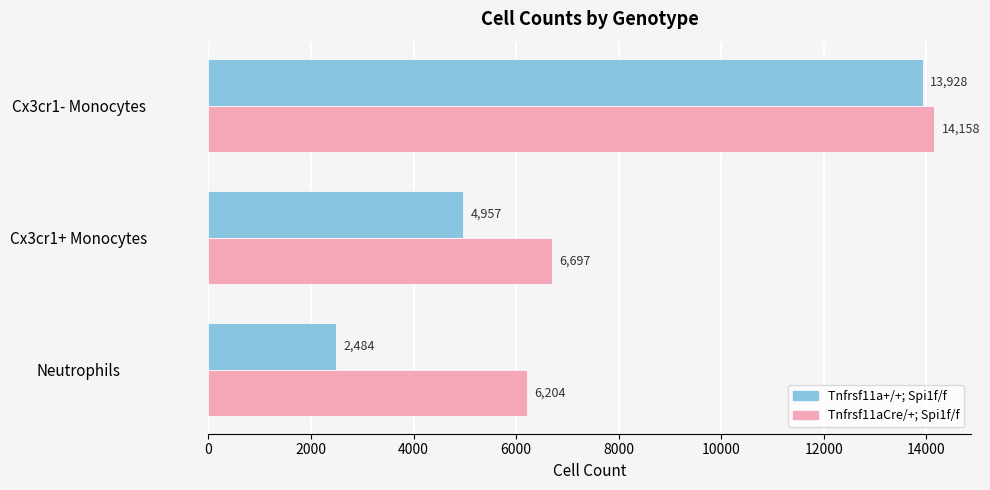

What is the highest value of the Tnfrsf11aCre/+; Spi1f/f series?

14157.6